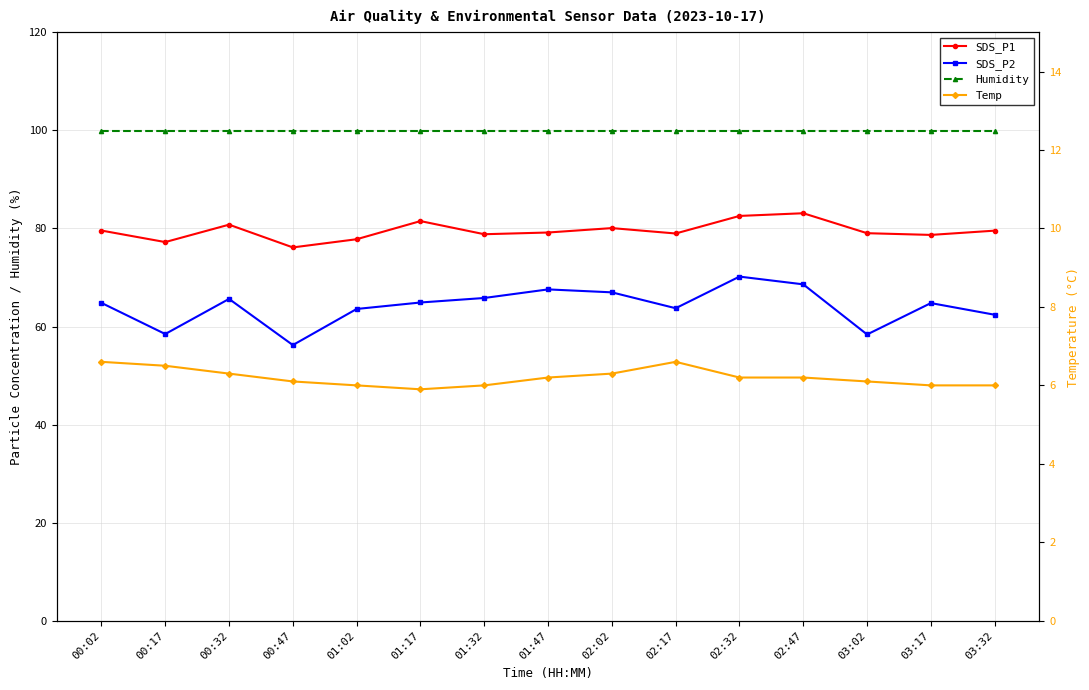

True or false: SDS_P2 and Humidity intersect in this chart.

False